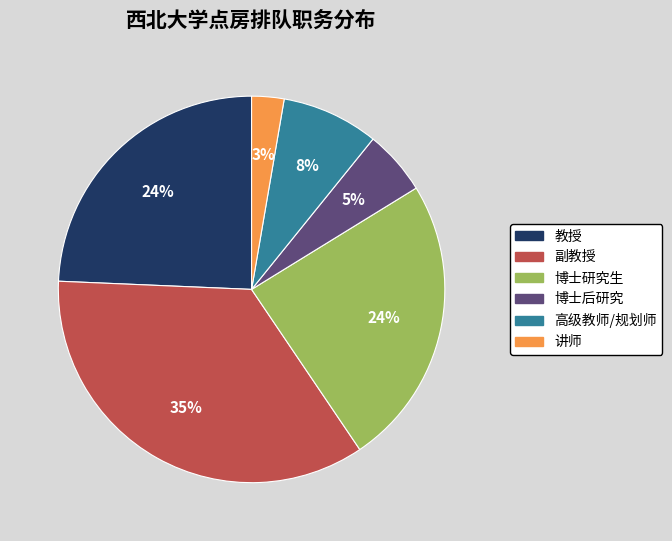

Is there a majority slice in this chart?

No